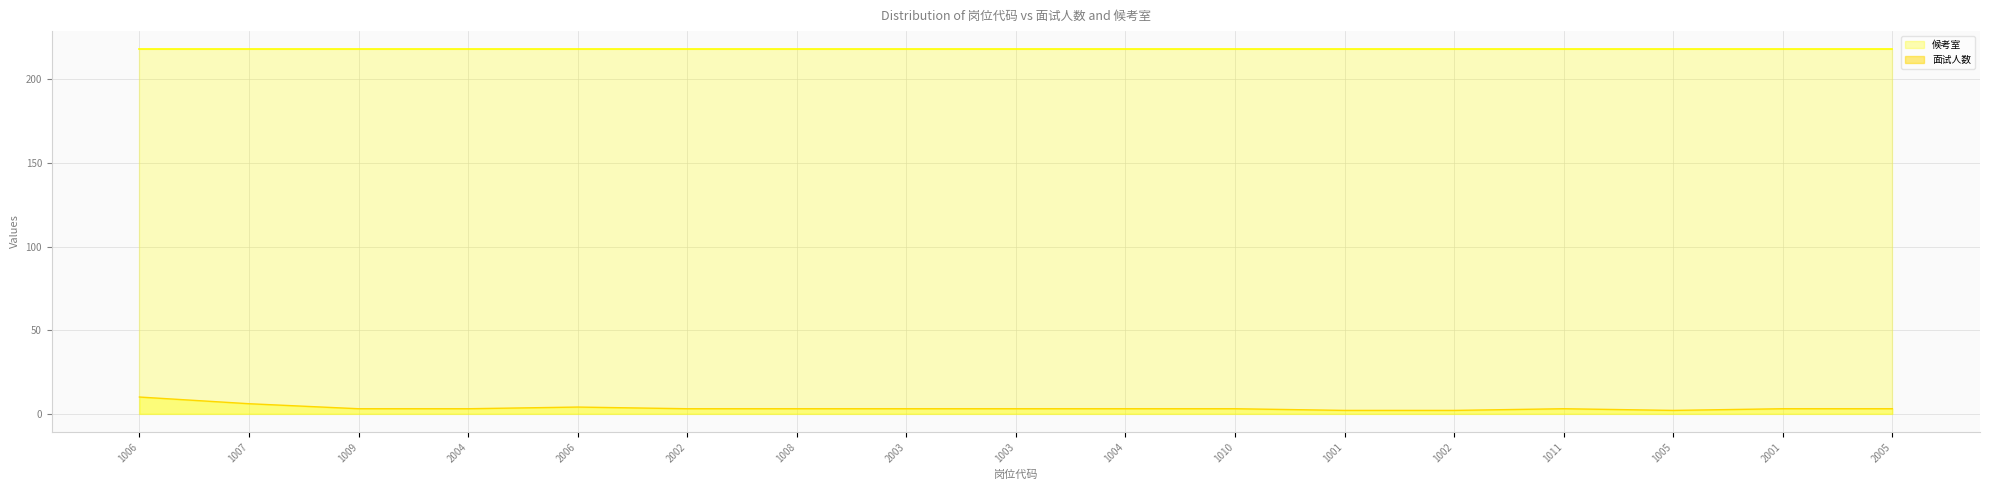

Reading right to left, extract all data points from this chart.

2005=3	2001=3	1005=2	1011=3	1002=2	1001=2	1010=3	1004=3	1003=3	2003=3	1008=3	2002=3	2006=4	2004=3	1009=3	1007=6	1006=10